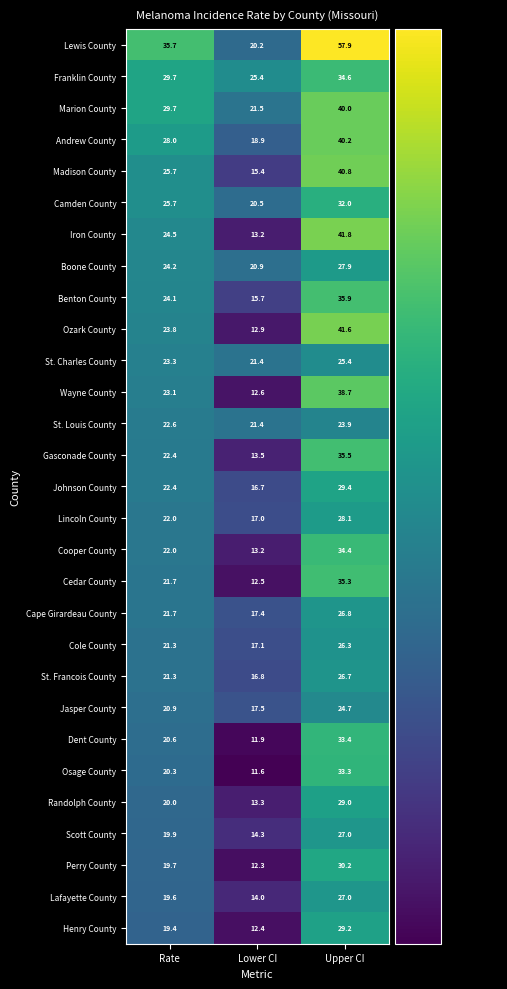

What is the sum of all Lafayette County values?

60.6